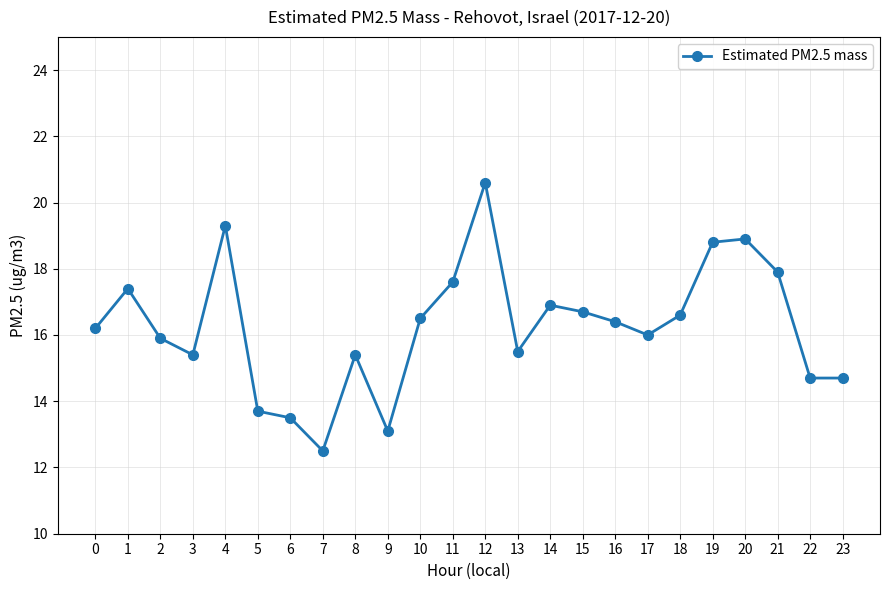

What is the smallest value displayed?

12.5